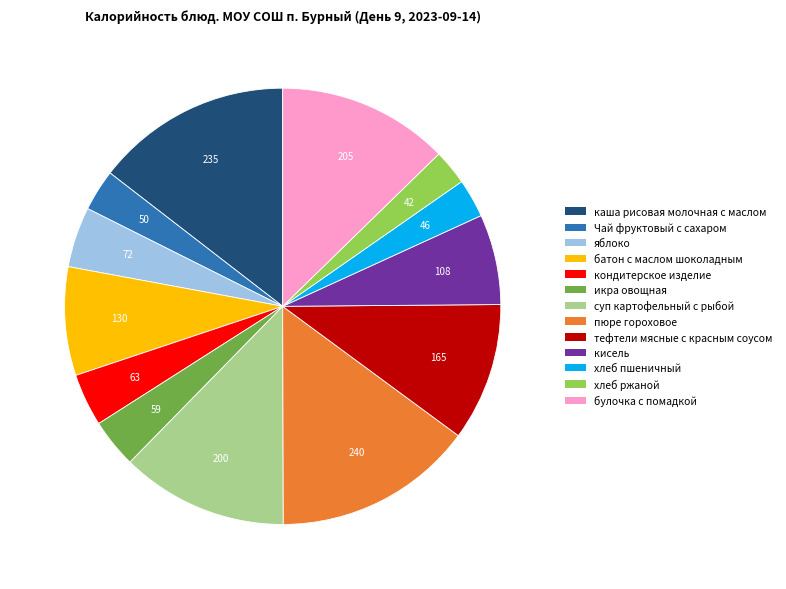

What is the ratio of the value at кондитерское изделие to the value at булочка с помадкой?

0.3